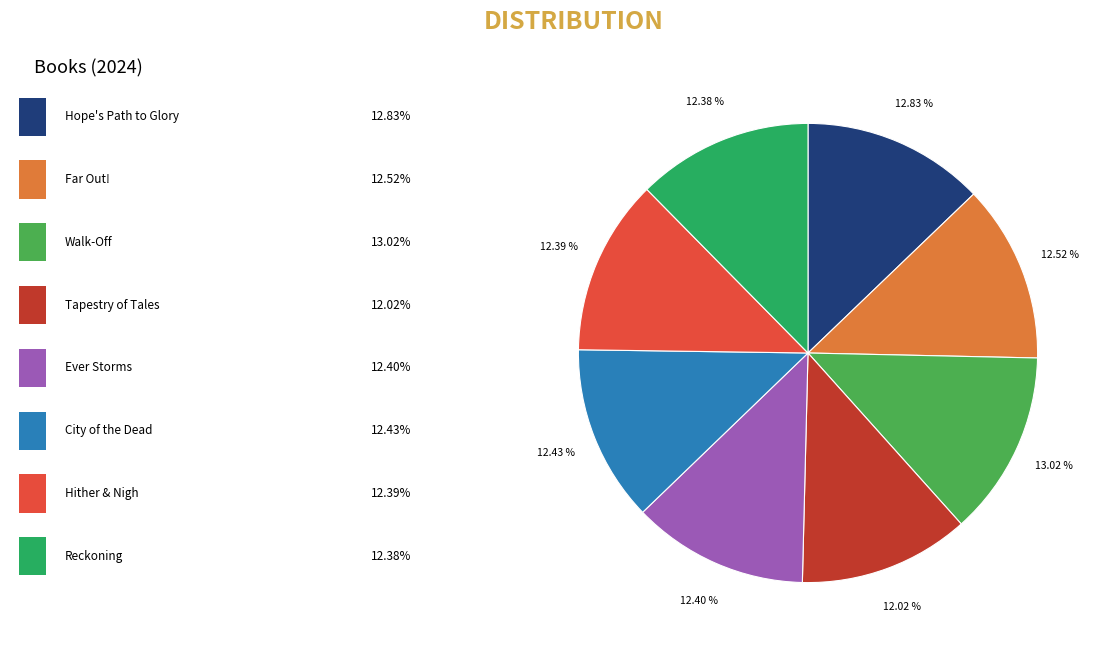

To the nearest percent, what is the average slice percentage?

12%